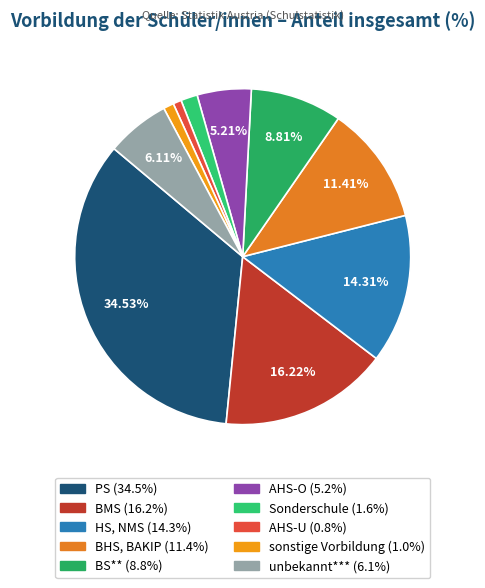

Is there a majority slice in this chart?

No